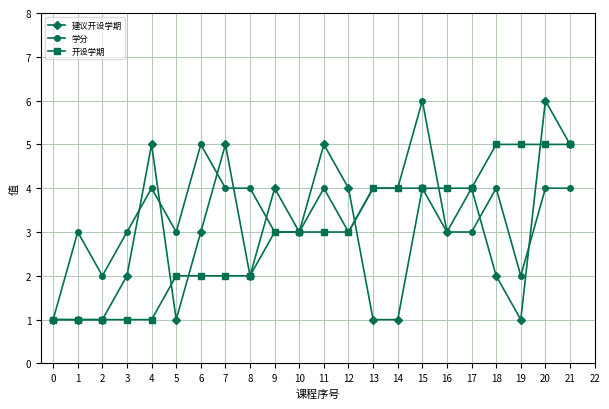

What is the maximum value shown in the chart?

6